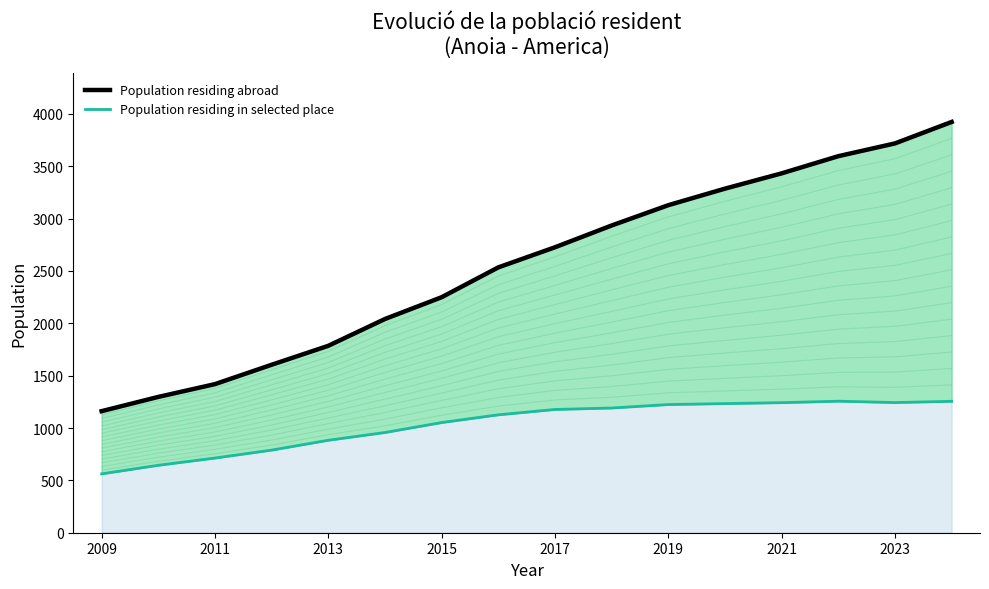

Which category has the lowest value in the Population residing abroad series?

2009